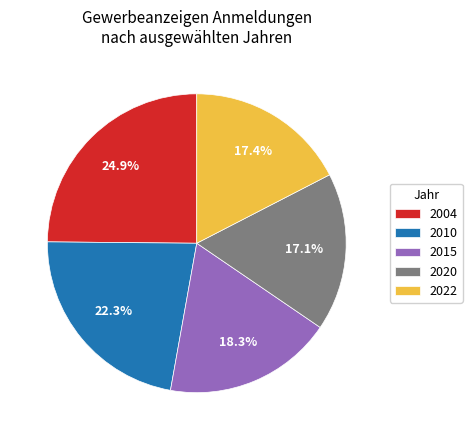

Which has a higher value, 2015 or 2010?

2010